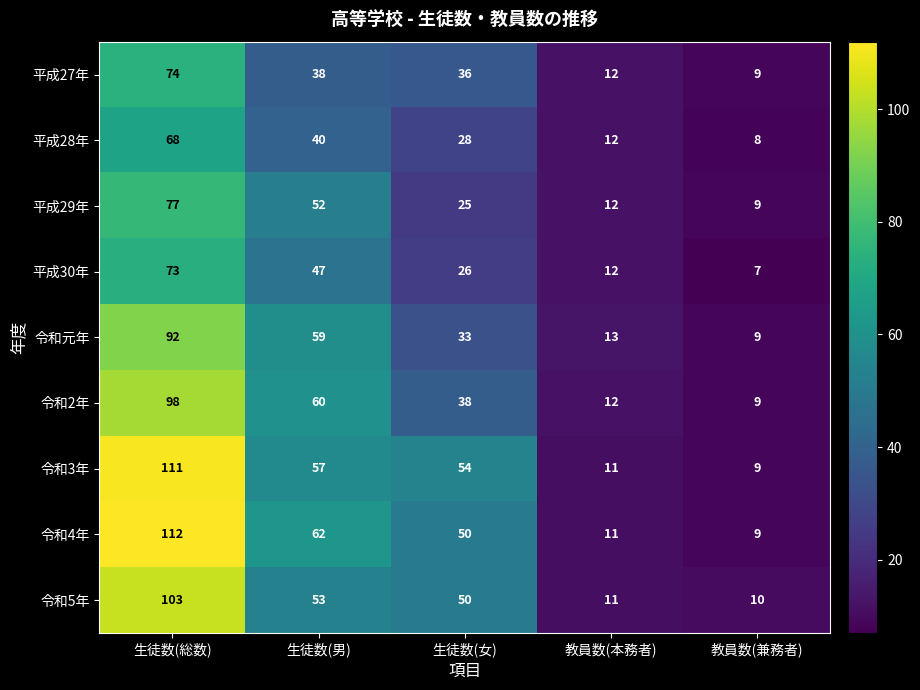

Which label corresponds to the smallest value in the chart?

教員数(兼務者)